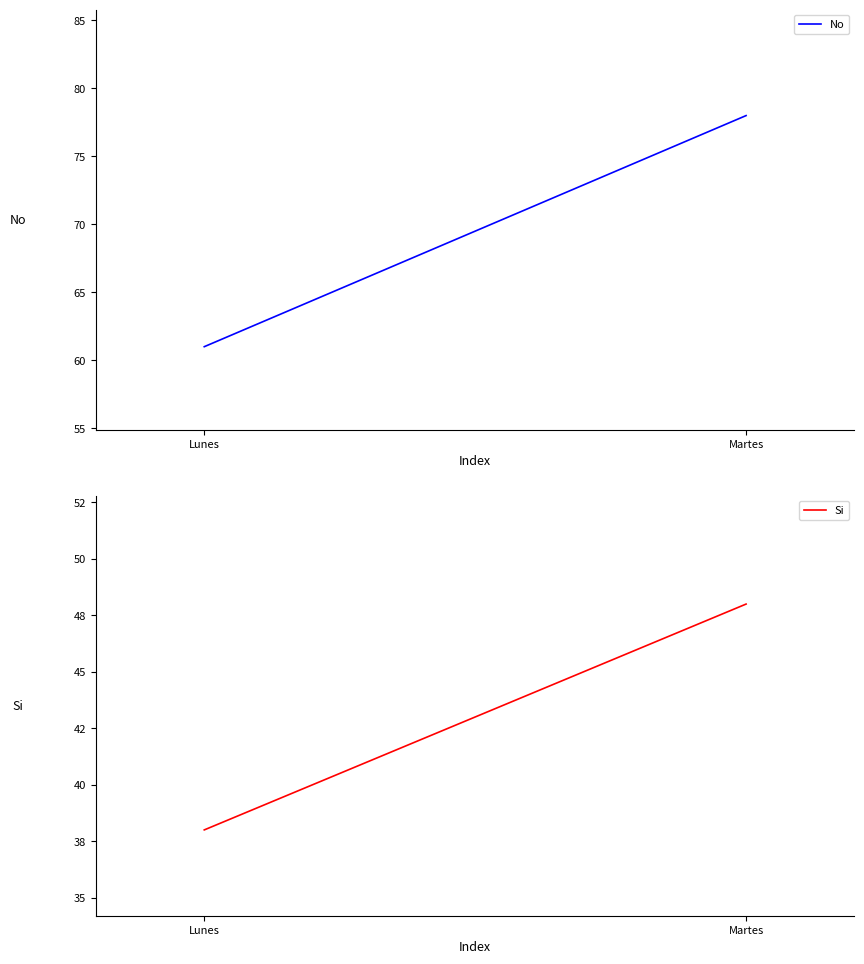

Does the chart display data point markers on the line(s)?

No